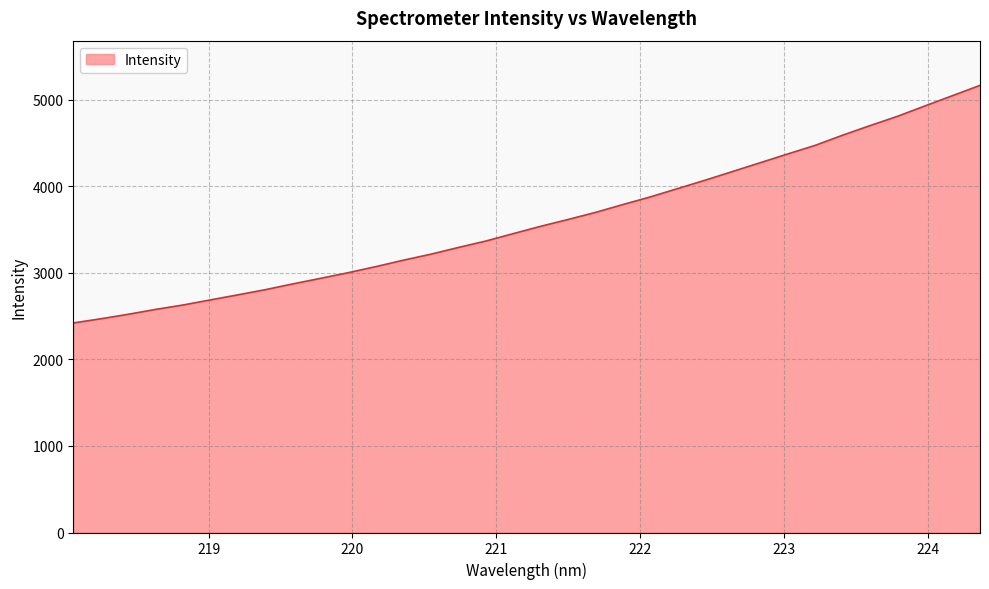

What is the difference between the maximum and minimum values?

2745.2